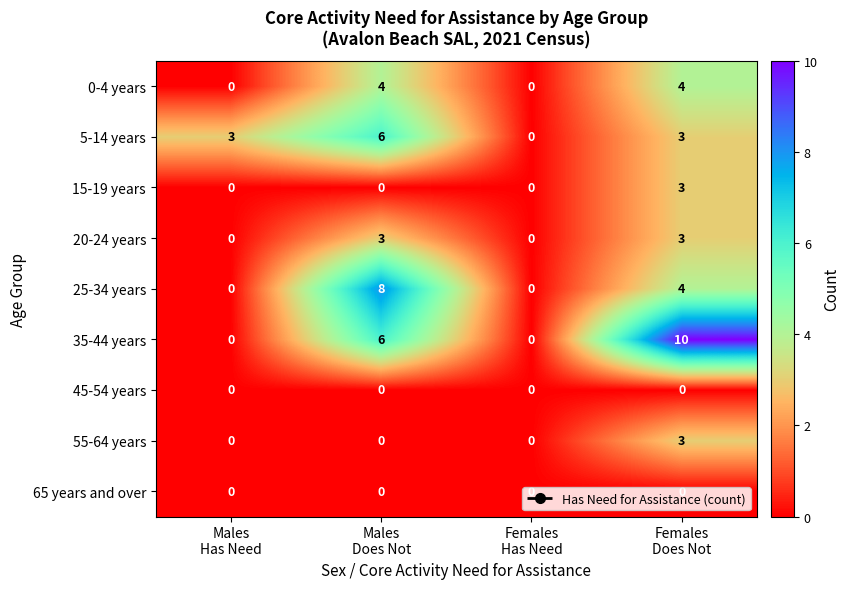

How many distinct data groups are displayed?

9